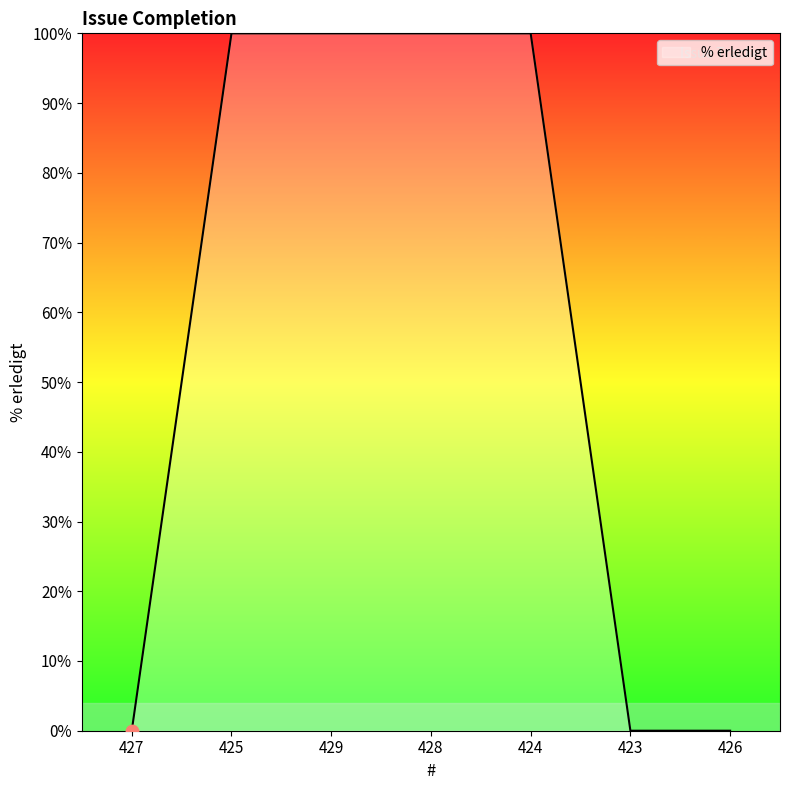

Approximately how many times larger is the value at 425 compared to 424?

1.0